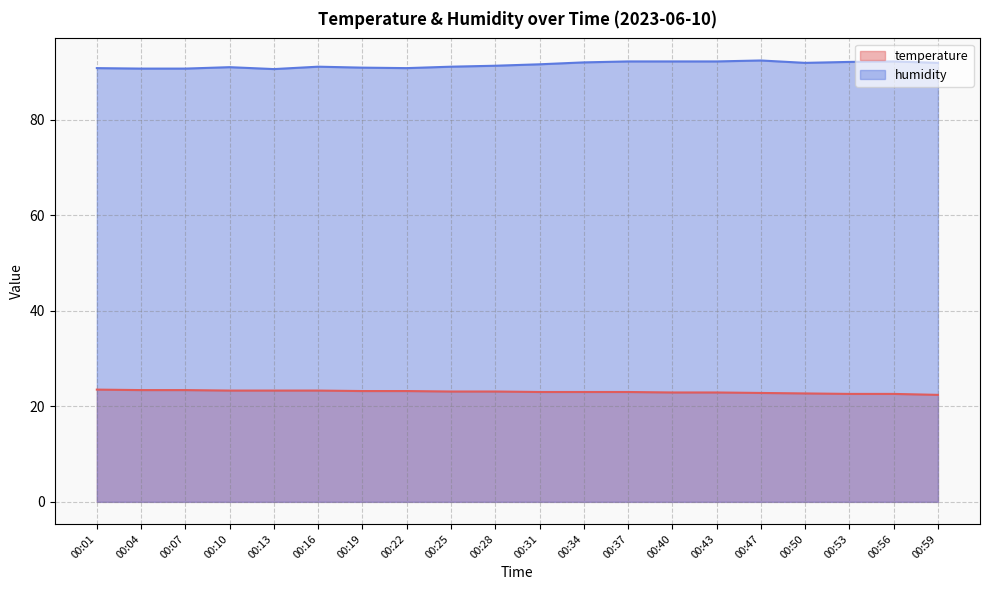

Rank the series by their average value, from highest to lowest.

humidity, temperature